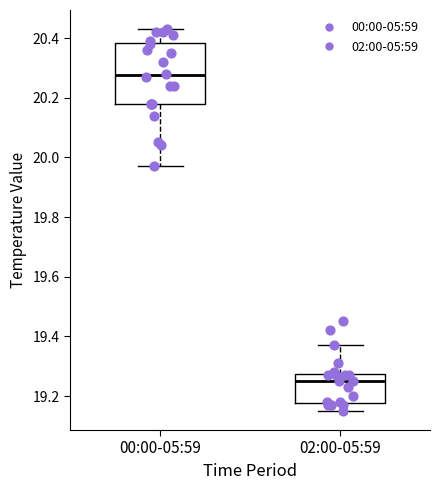

Where does the median line of the box for 00:00-05:59 sit on the y-axis? The values are not printed on the chart, so give them approximately, as read against the axis.

20.28